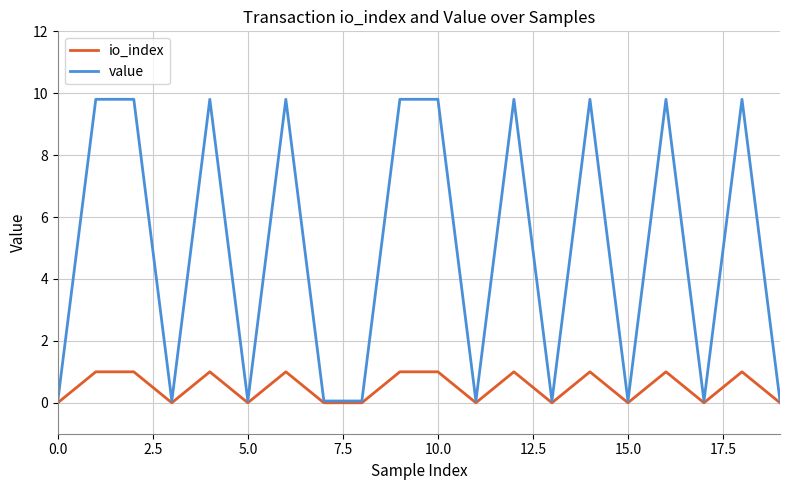

List the series in order of their overall mean, highest first.

value, io_index